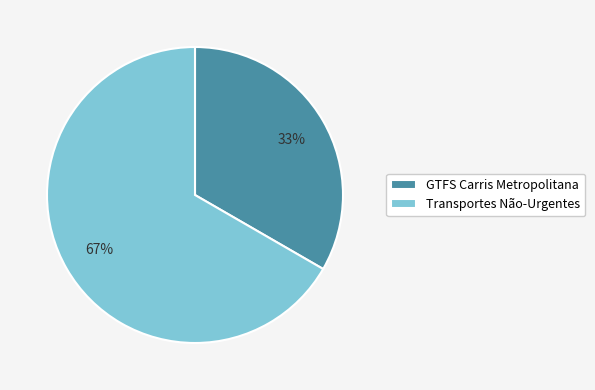

What is the largest slice in the pie chart?

Transportes Não-Urgentes